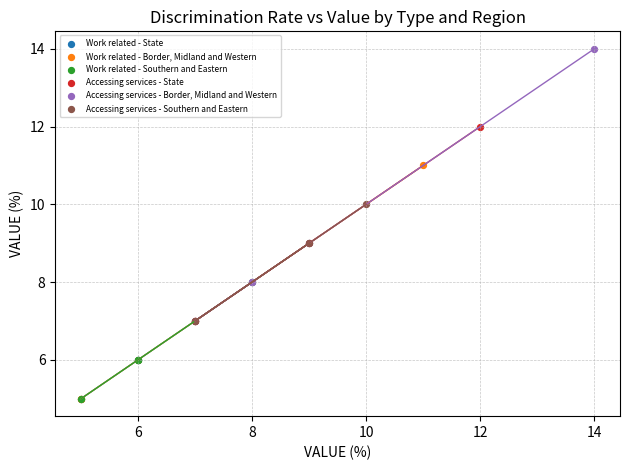

Which series contains the highest Y value?

Accessing services - Border, Midland and Western